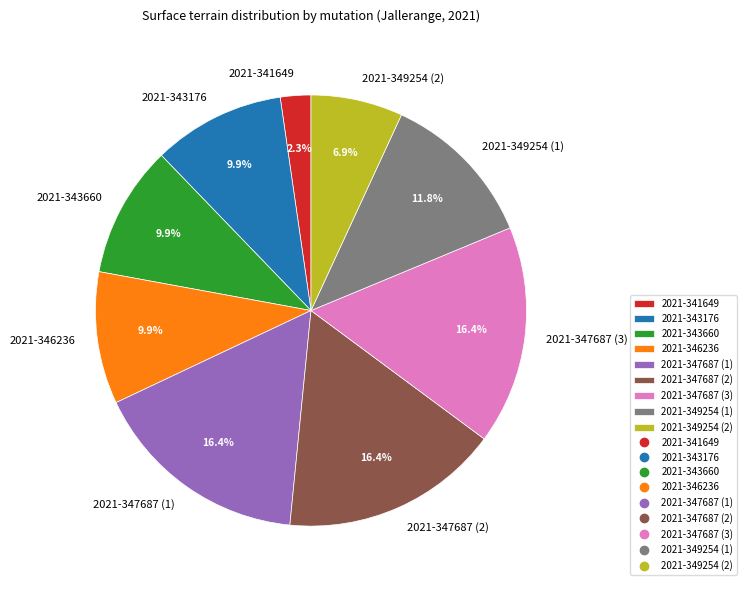

Between 2021-346236 and 2021-349254 (2), which is larger?

2021-346236